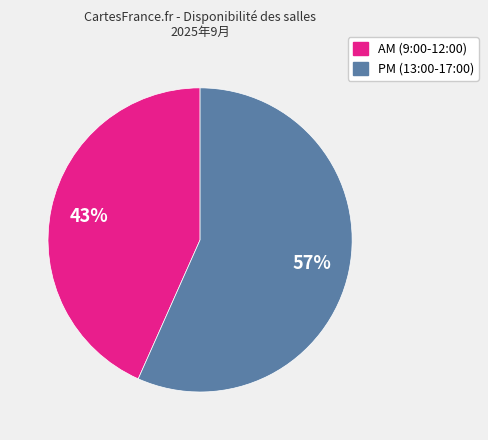

Approximately how many times larger is the value at PM (13:00-17:00) compared to AM (9:00-12:00)?

1.3